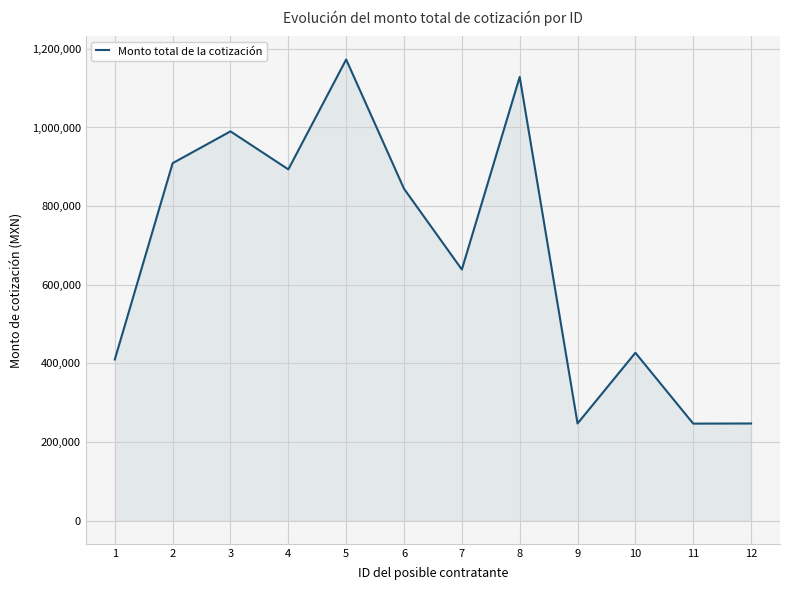

What is the average value?

679675.5